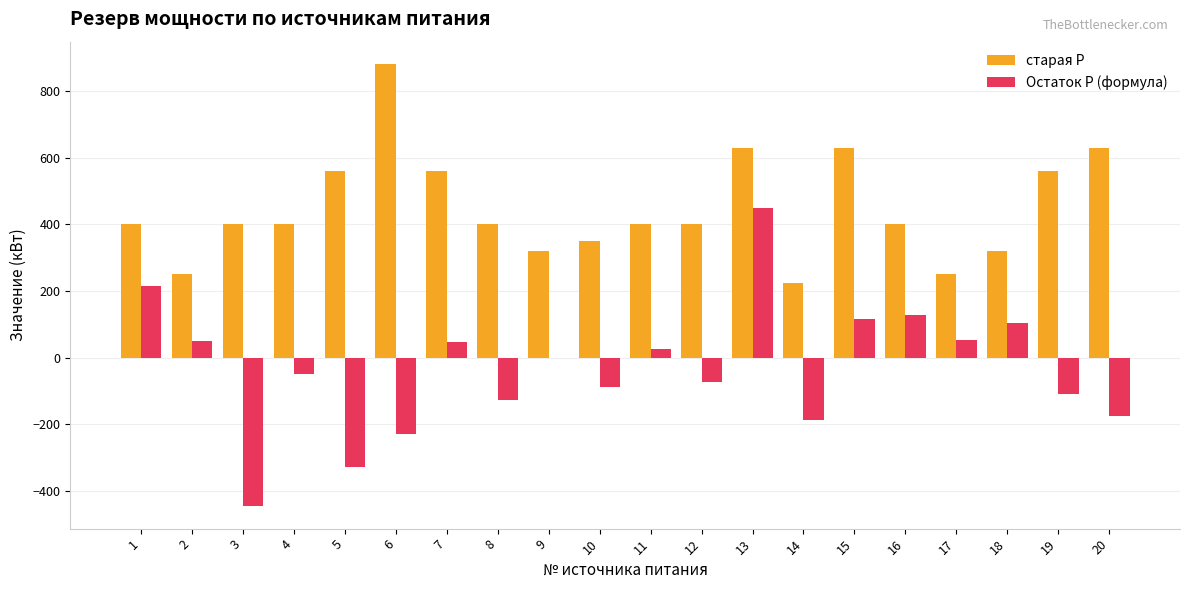

What is the greatest value displayed?

882.0